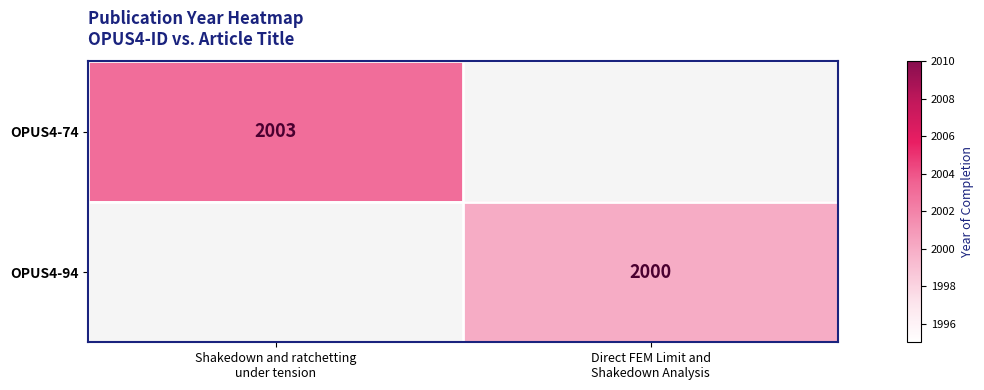

List the labels in order of OPUS4-94 value, smallest first.

Shakedown and ratchetting under tension, Direct FEM Limit and Shakedown Analysis